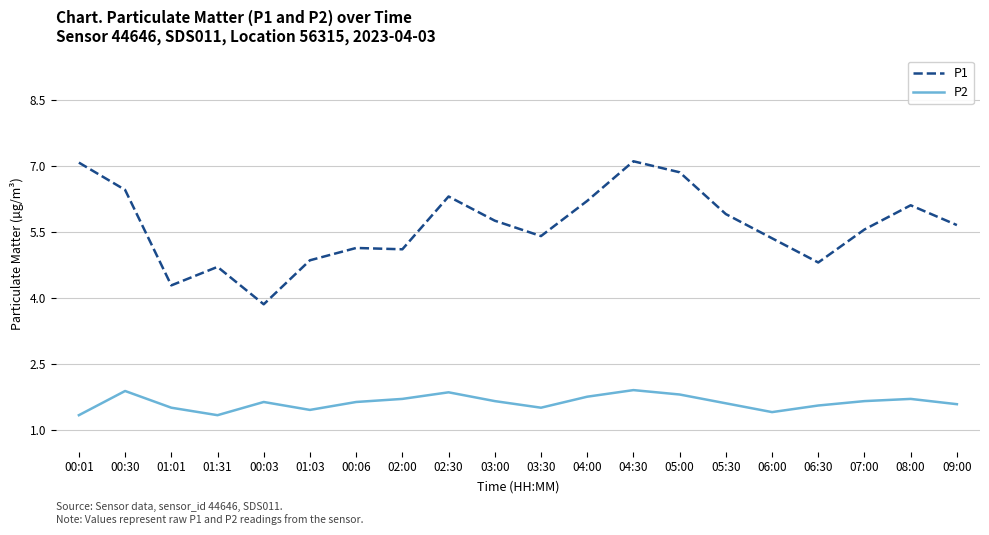

At which category does P1 reach its first local peak?

01:31